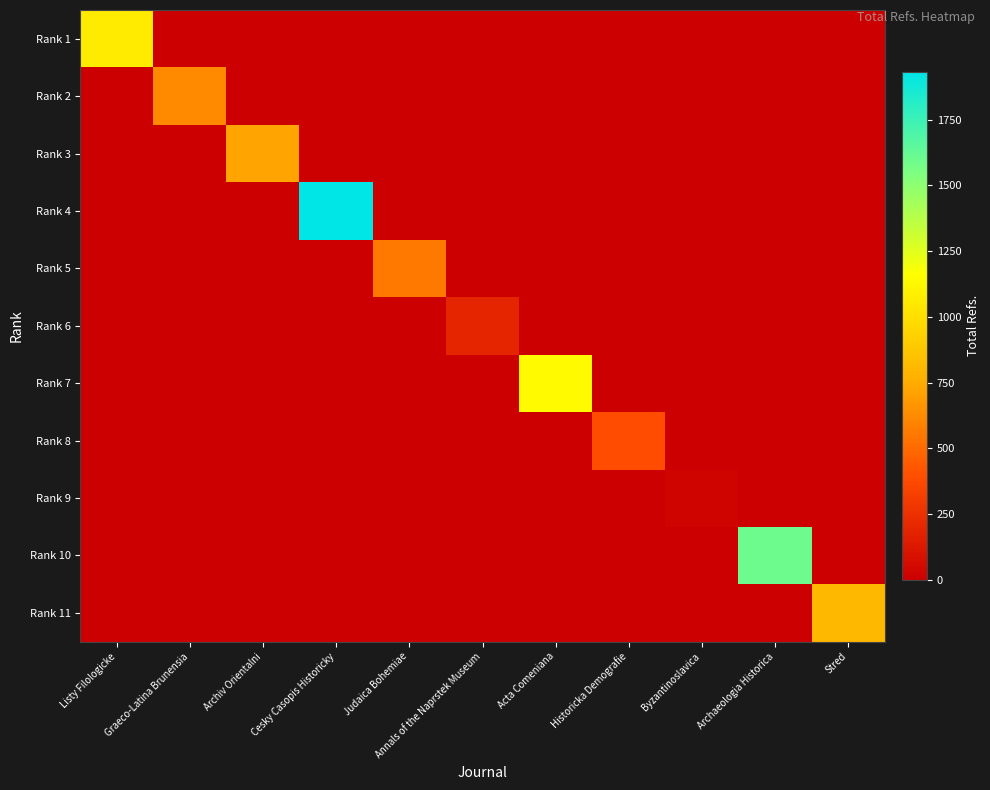

What is the spread (max minus min) of values at Listy Filologicke?

1063